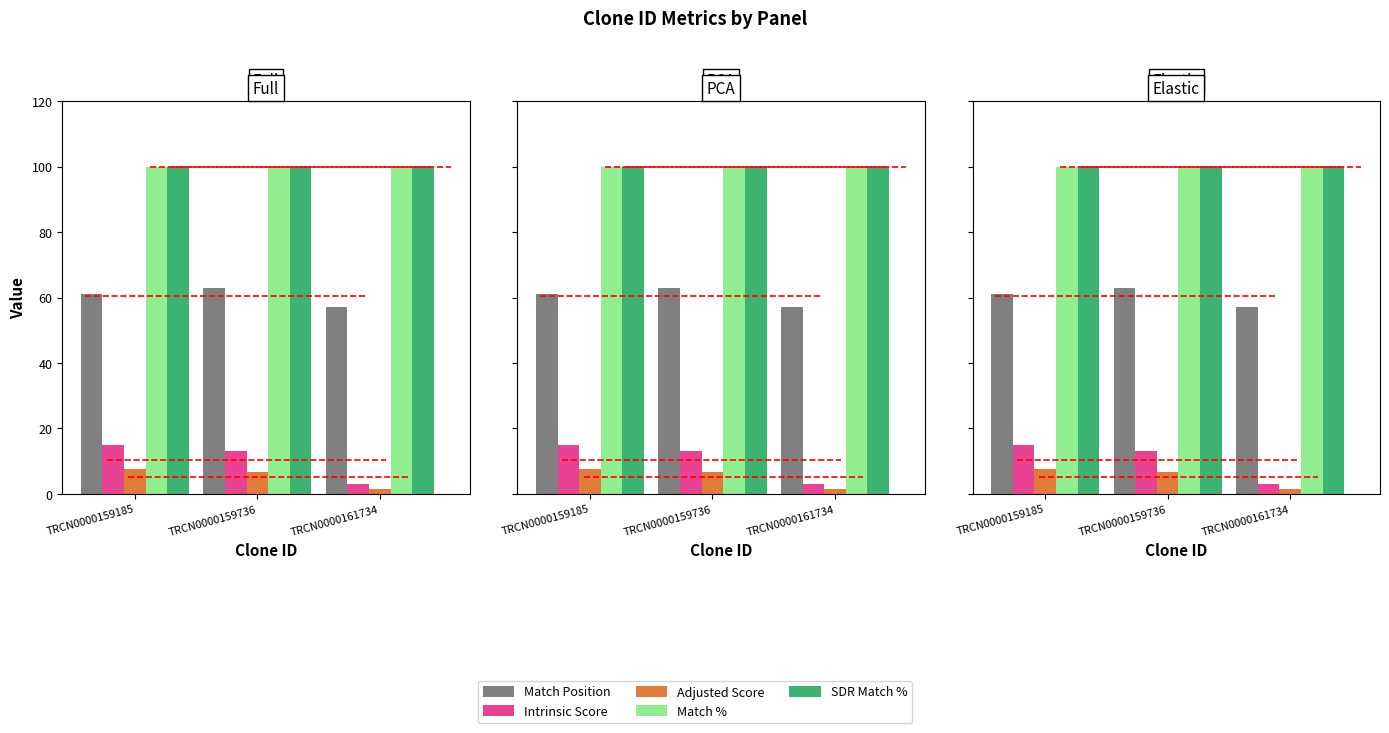

Which series changed the most between TRCN0000159736 and TRCN0000161734?

Intrinsic Score